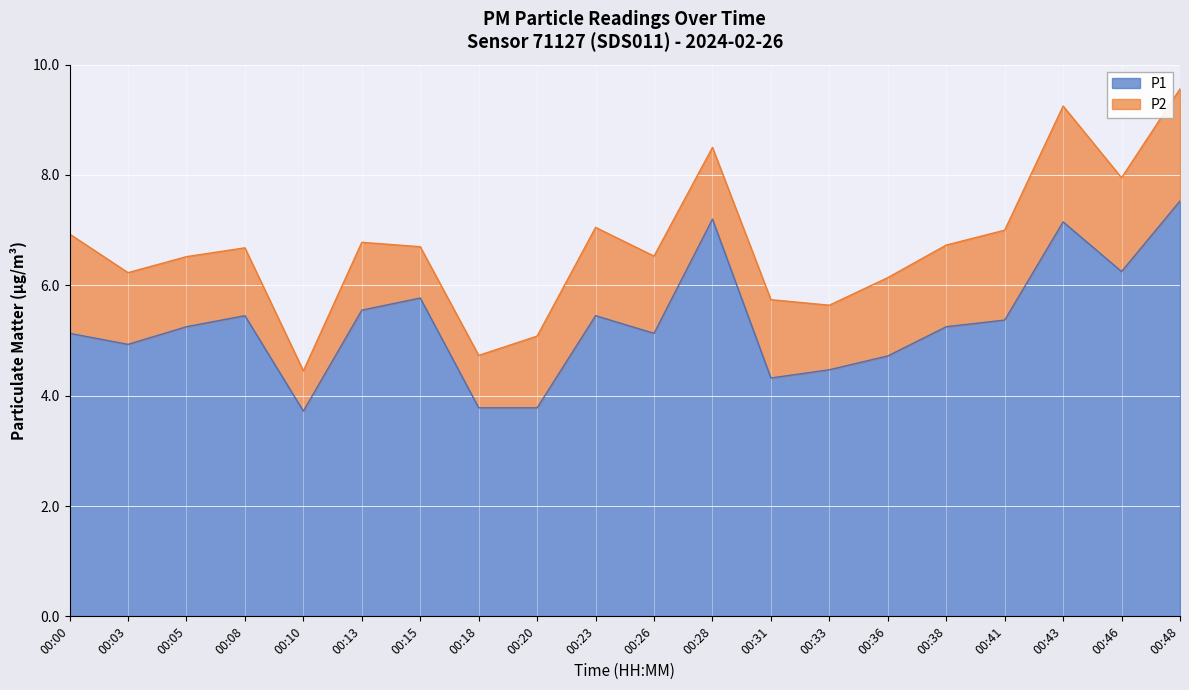

Rank the categories by value from lowest to highest.

00:10, 00:18, 00:20, 00:31, 00:33, 00:36, 00:03, 00:00, 00:26, 00:05, 00:38, 00:41, 00:08, 00:23, 00:13, 00:15, 00:46, 00:43, 00:28, 00:48